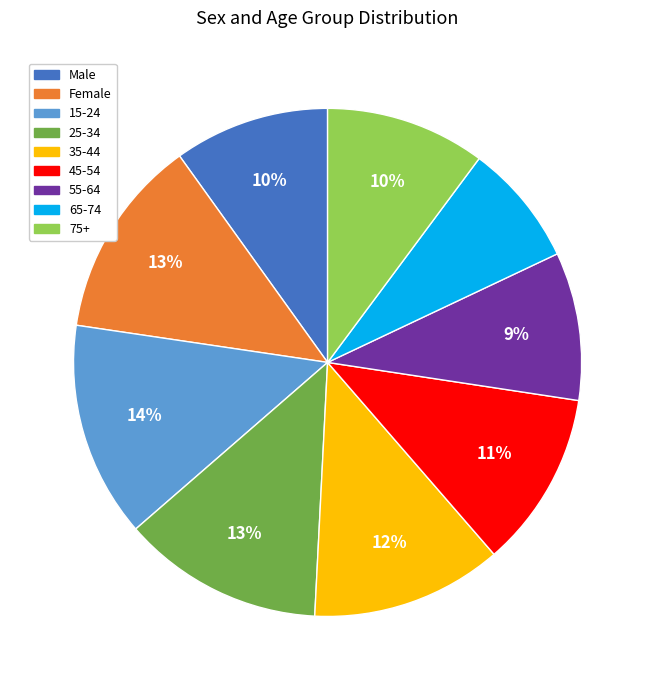

Is the sum of 55-64 and Female greater than half?

No